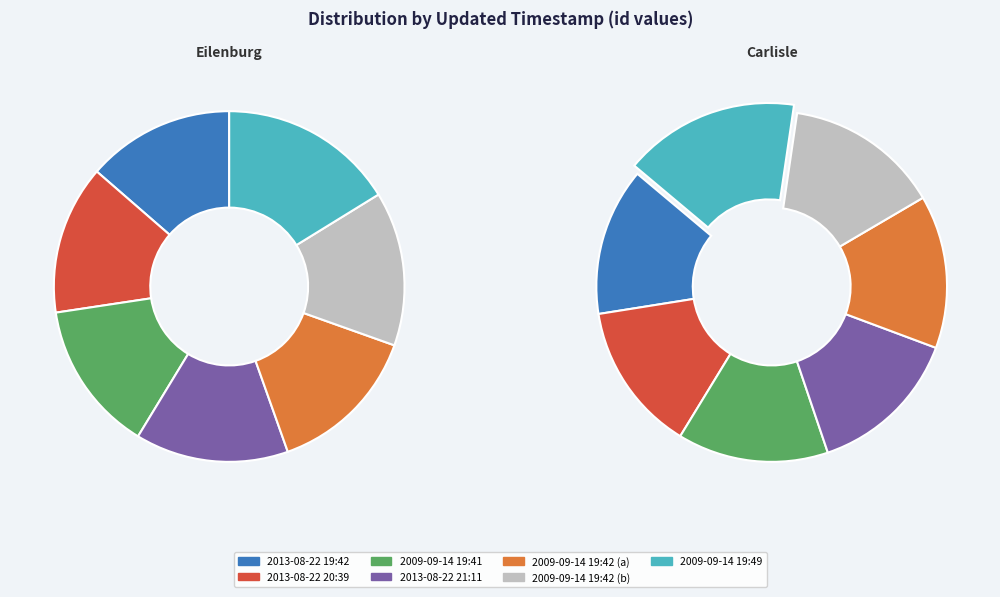

Between 2013-08-22 20:39 and 2009-09-14 19:49, which is larger?

2009-09-14 19:49